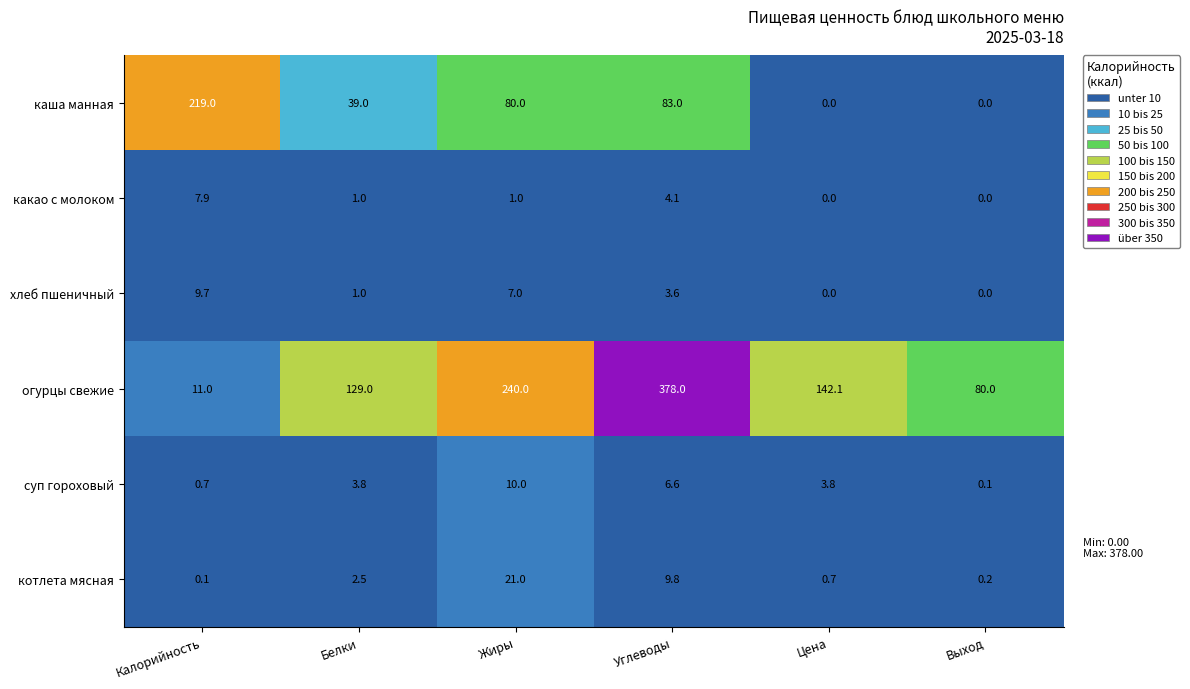

At how many categories does at least one series exceed 50?

6